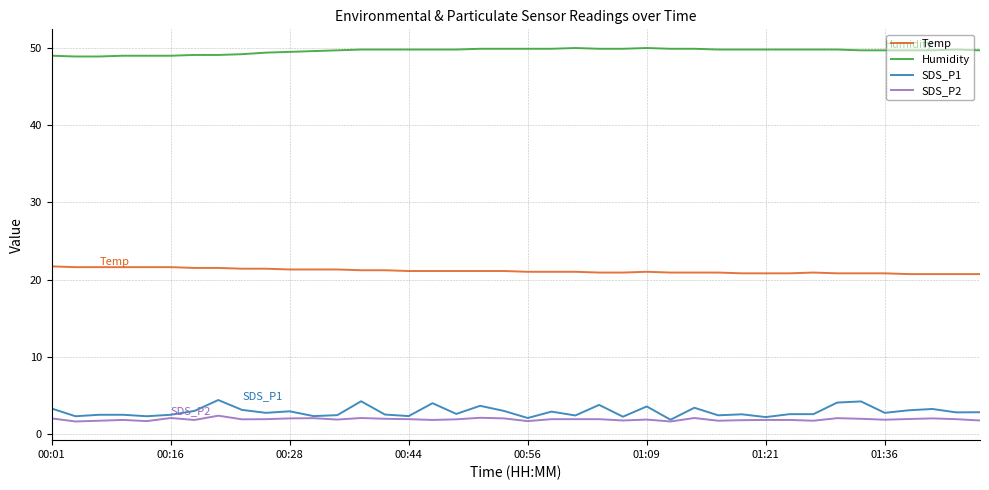

Count the number of categories in the chart.

40